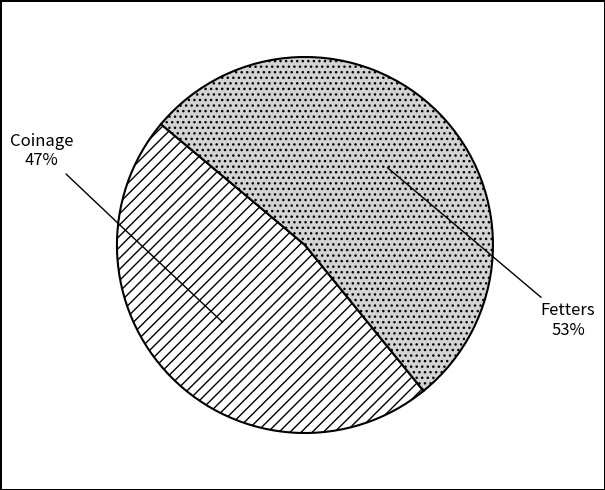

Is it true that Fetters is 63% of the pie?

False